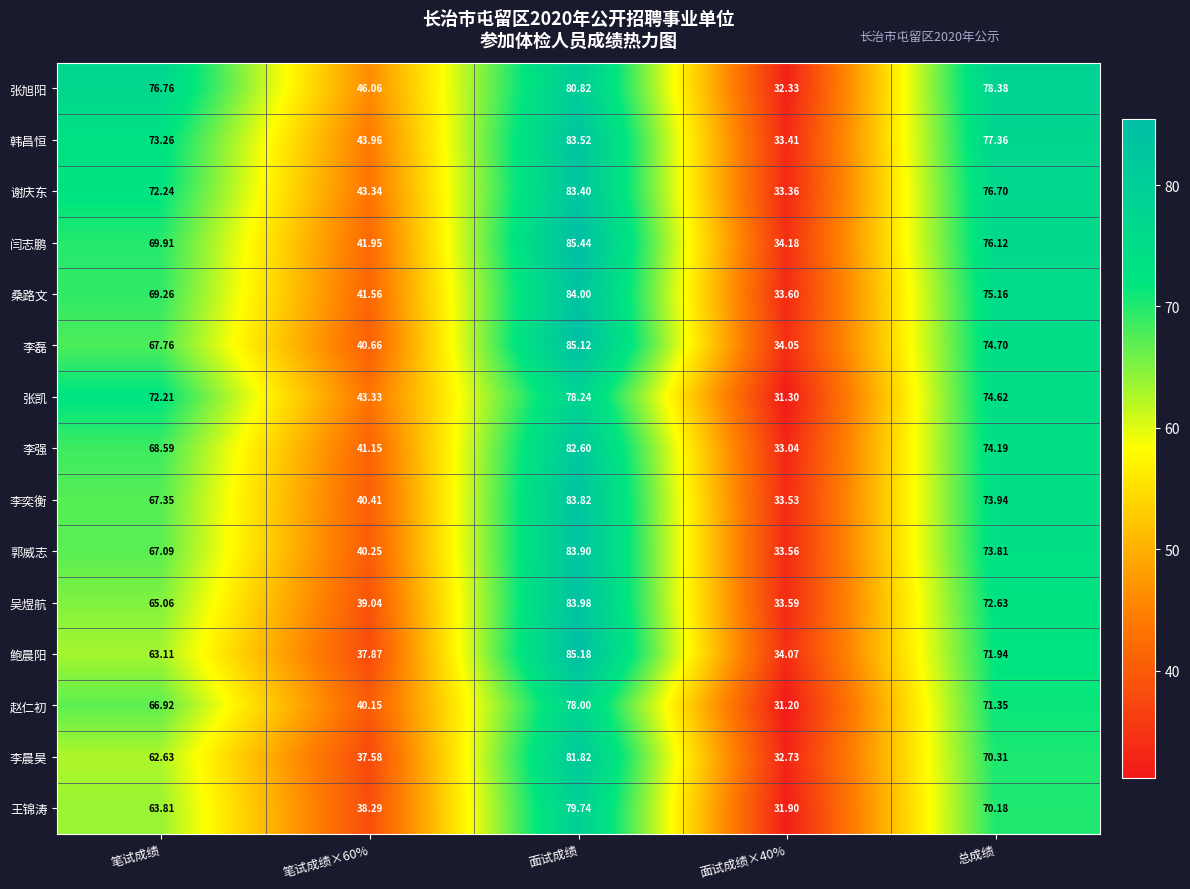

How many data points does each series have?

5